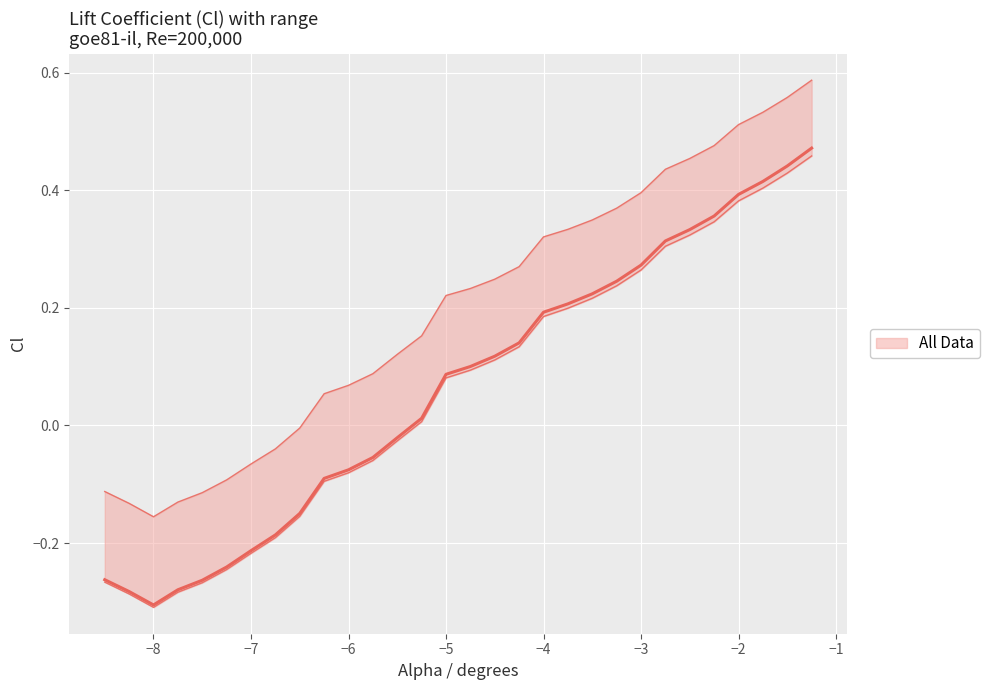

True or false: Cl and Cd intersect in this chart.

False